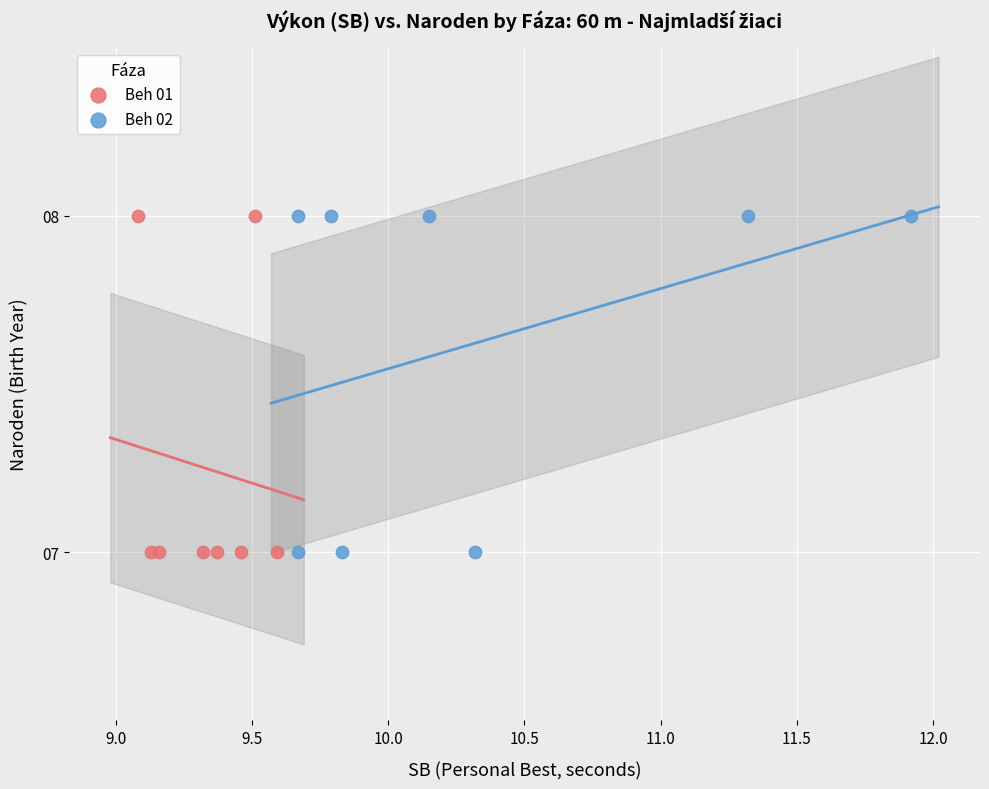

What are all the series names shown in the legend?

Beh 01, Beh 02